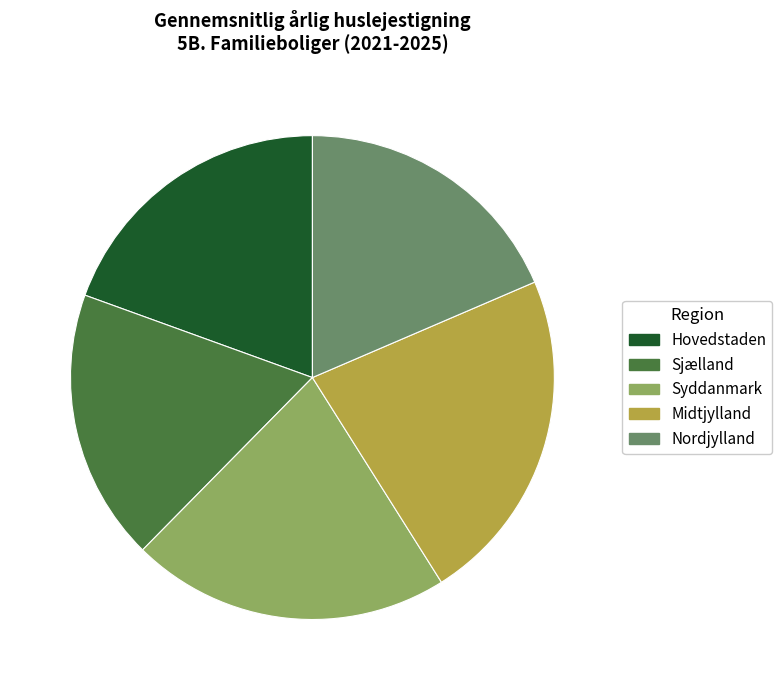

Is there any slice that represents more than half of the pie?

No